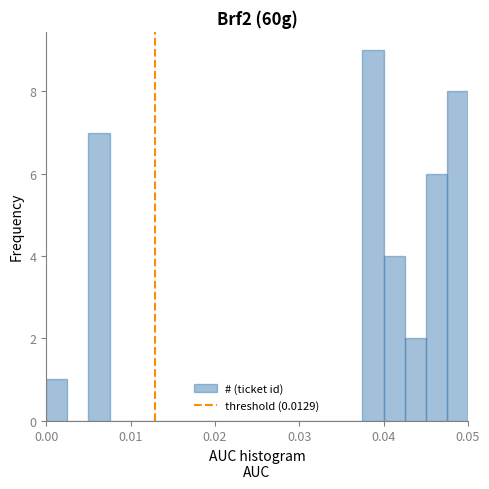

Around what value on the x-axis is the tallest bar? Give the approximate position of its centre, as read against the axis.

0.039